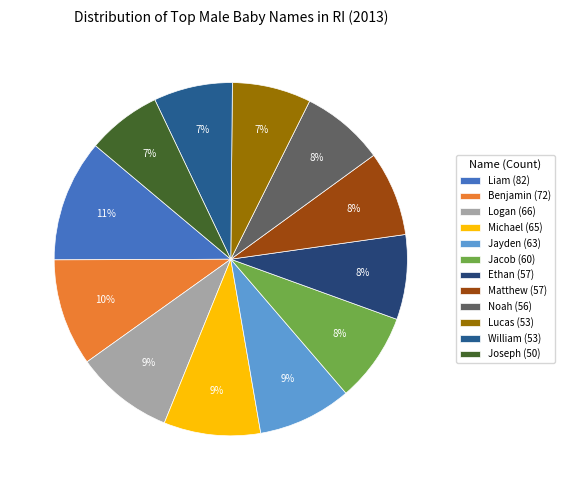

Does any single category account for the majority?

No